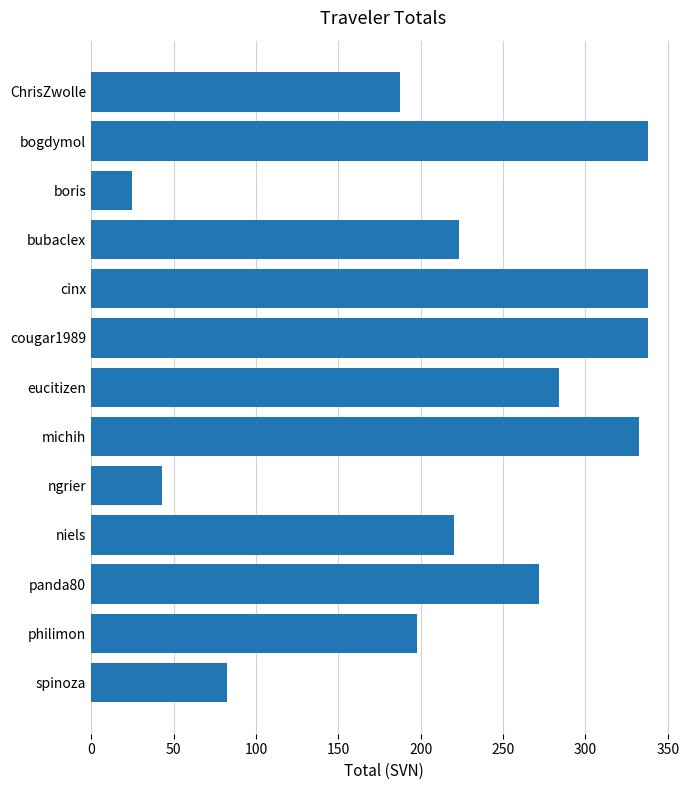

Approximately how many times larger is the value at panda80 compared to niels?

1.2